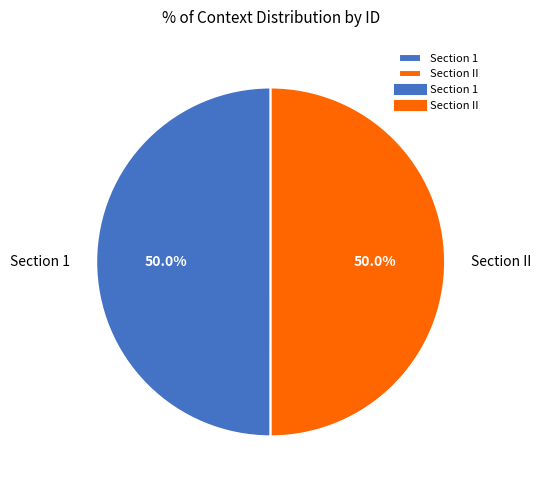

What percentage is NOT represented by Section II?

50.0%